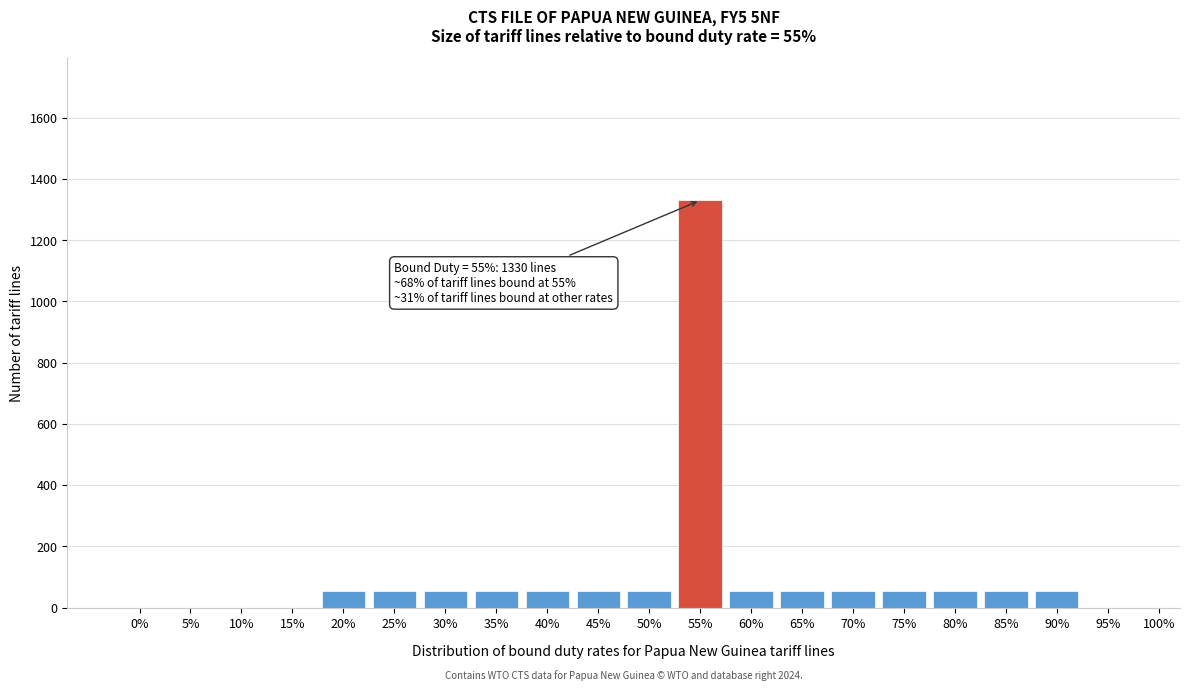

Reading left to right, list all the values displayed in this chart.

0%=0	5%=0	10%=0	15%=0	20%=55	25%=55	30%=55	35%=55	40%=55	45%=55	50%=55	55%=1330	60%=55	65%=55	70%=55	75%=55	80%=55	85%=55	90%=55	95%=0